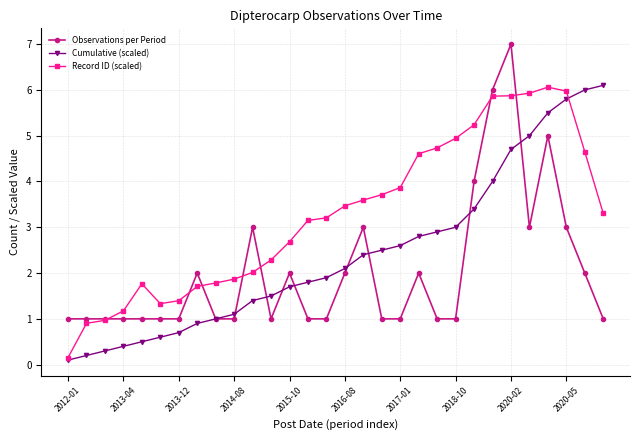

What is the value of the Observations per Period point at the 4th from the left?

1.0